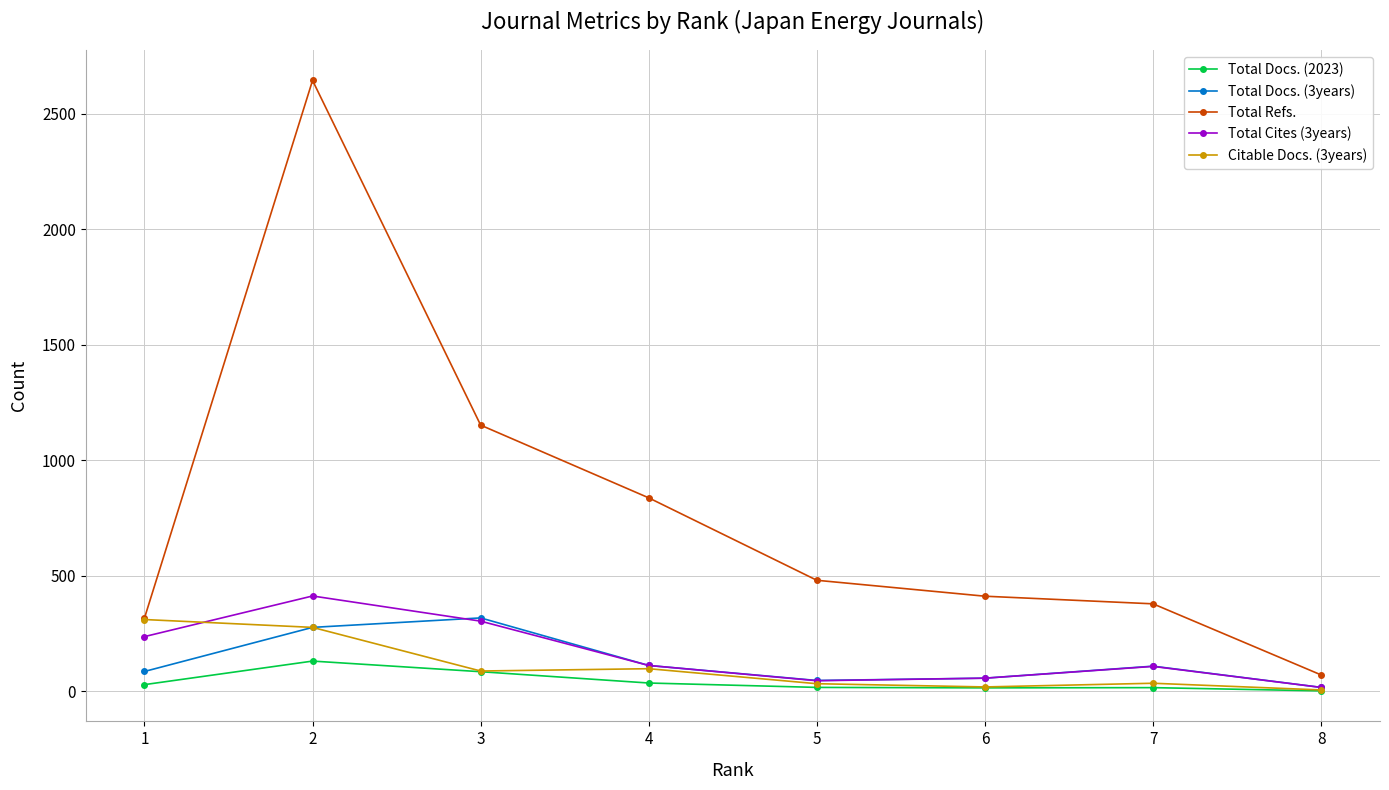

The value of Citable Docs. (3years) at 4 is 97. True or false?

True